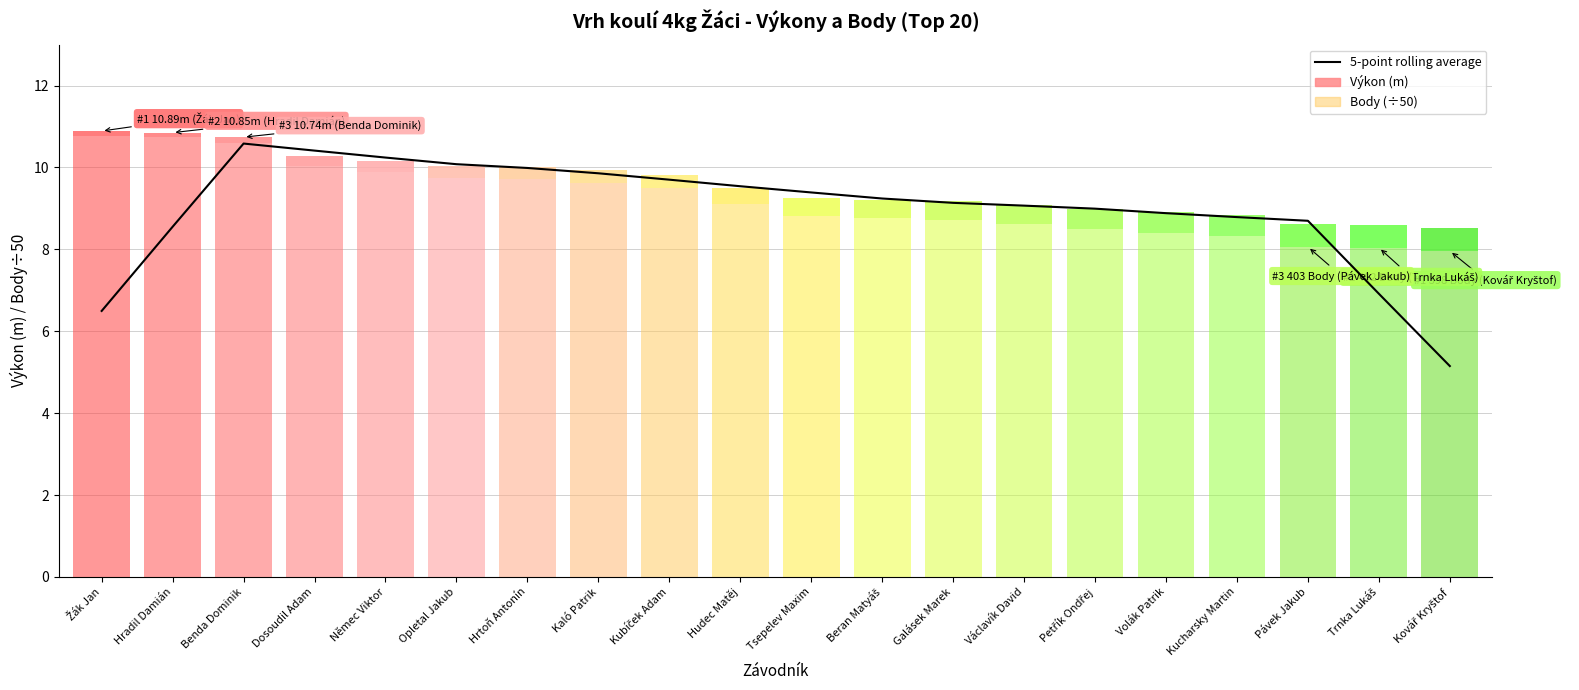

True or false: the data shows 8.9 at Volák Patrik.

True